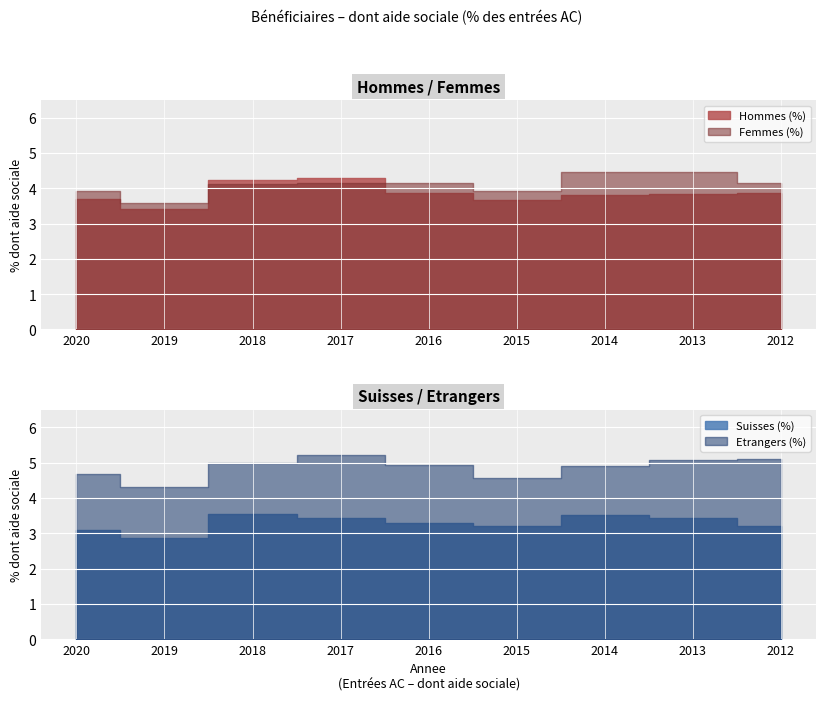

True or false: Hommes (%) and Etrangers (%) intersect in this chart.

False